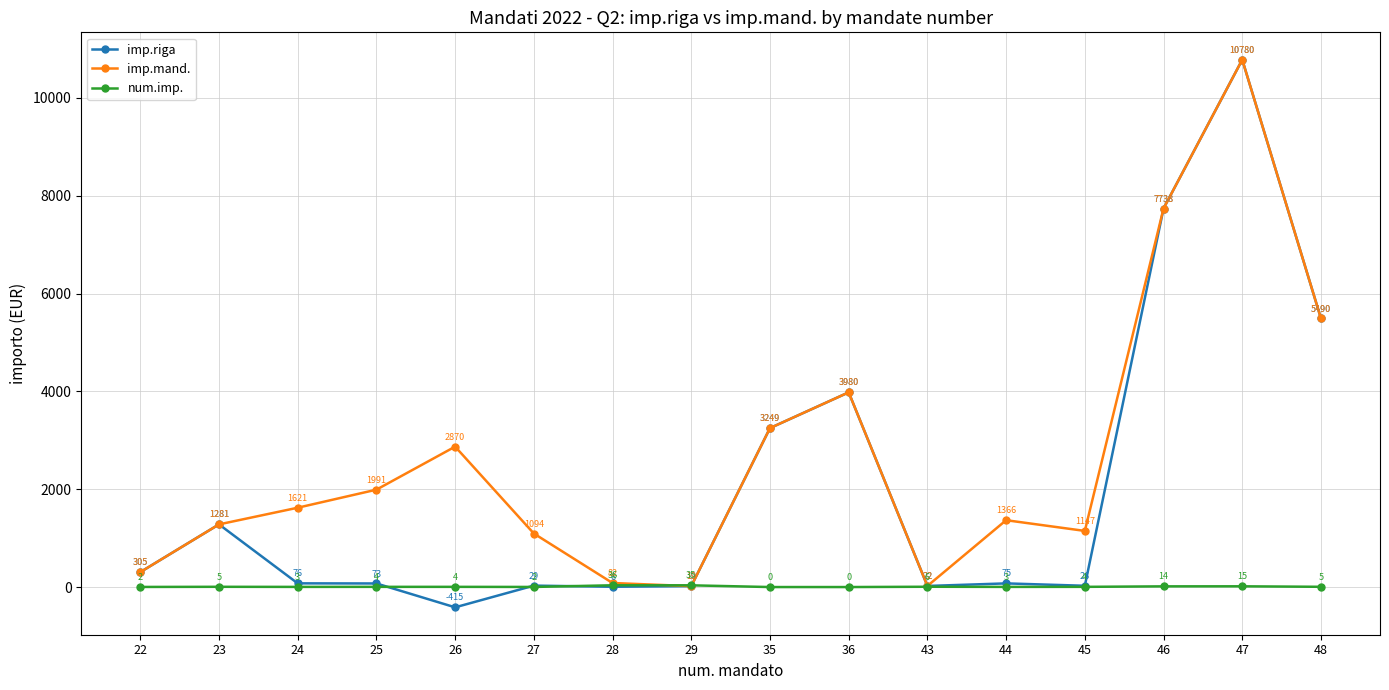

Is it true that imp.riga equals 1281.0 at 23?

True